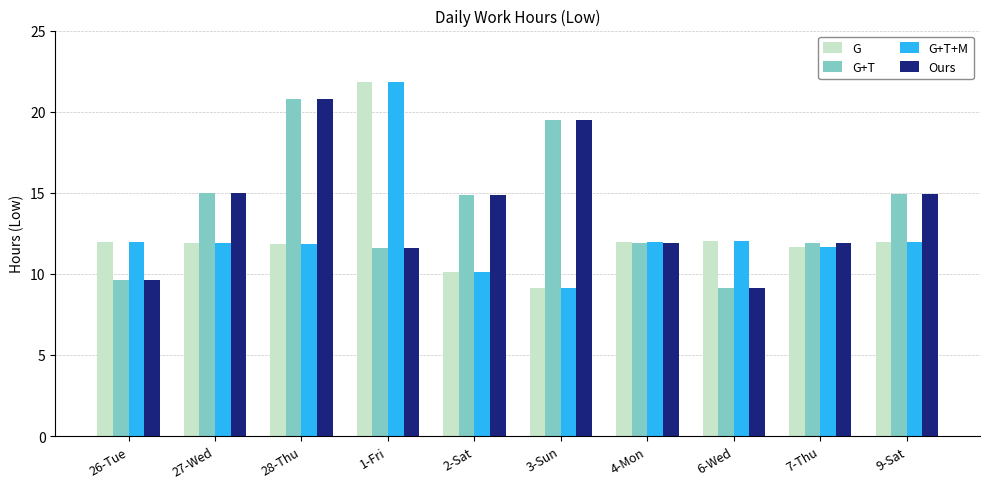

True or false: G has a value of 11.9 at 26-Tue.

True